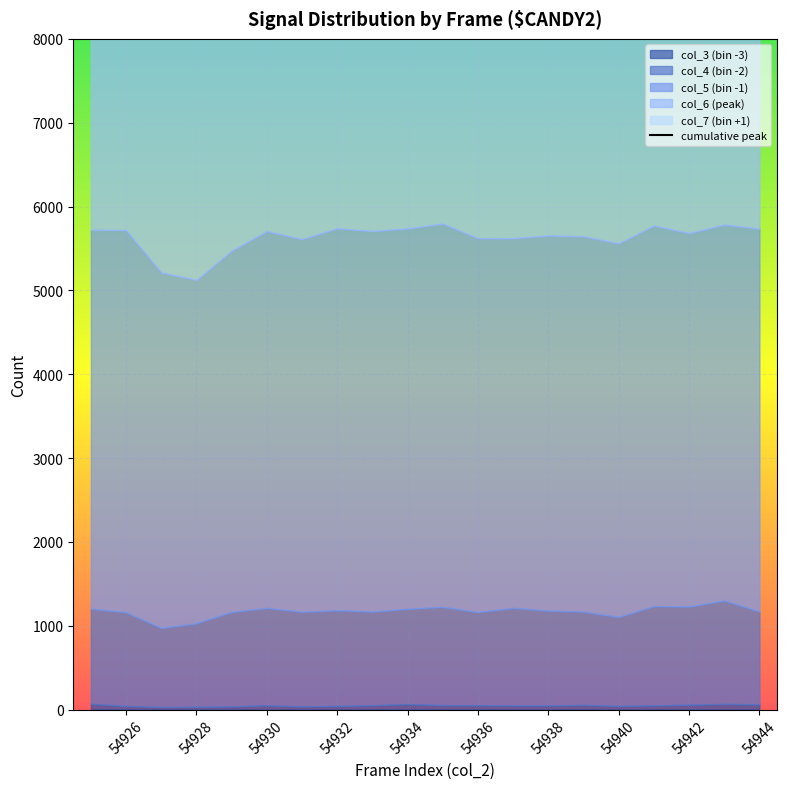

What is the sum of all values?

257020